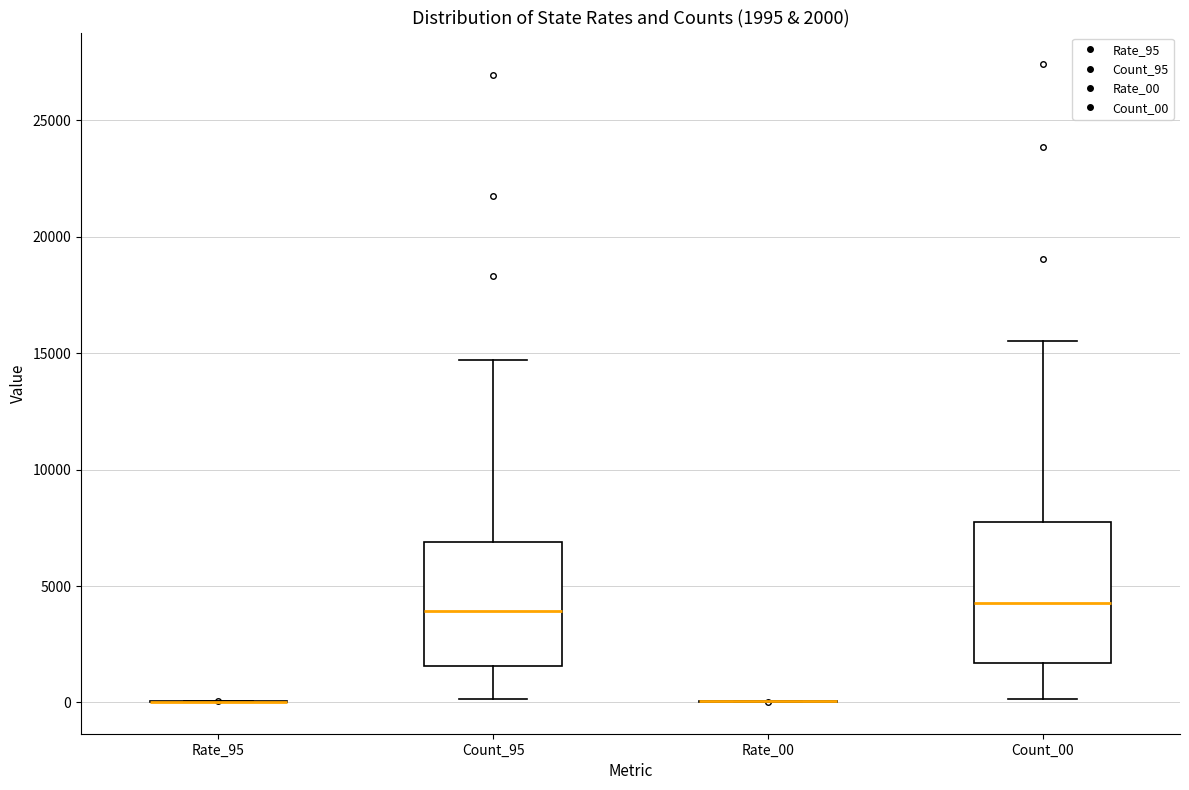

Which box is the tallest, from its lower edge to its upper edge?

Count_00